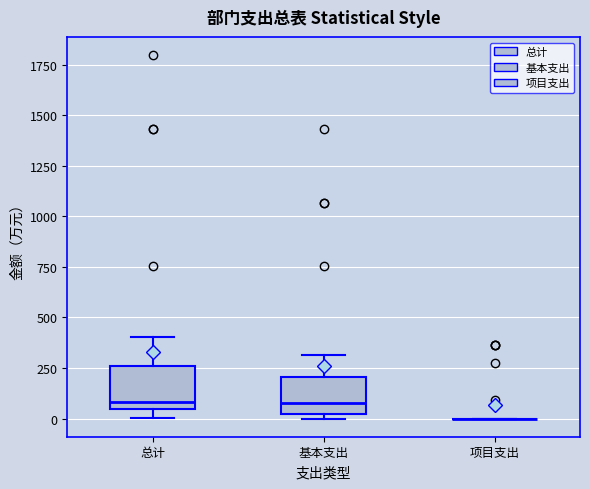

Reading left to right, read every box against the y-axis: the position of its median line, the range the box covers, and the ends of its whiskers. The values are not printed on the chart, so give them approximately, as read against the axis.

总计: median 100, box 50 to 250, whiskers 0 to 400
基本支出: median 100, box 0 to 200, whiskers 0 (just below the box's lower edge) to 300
项目支出: box collapsed to a line at 0, whiskers 0 to 0